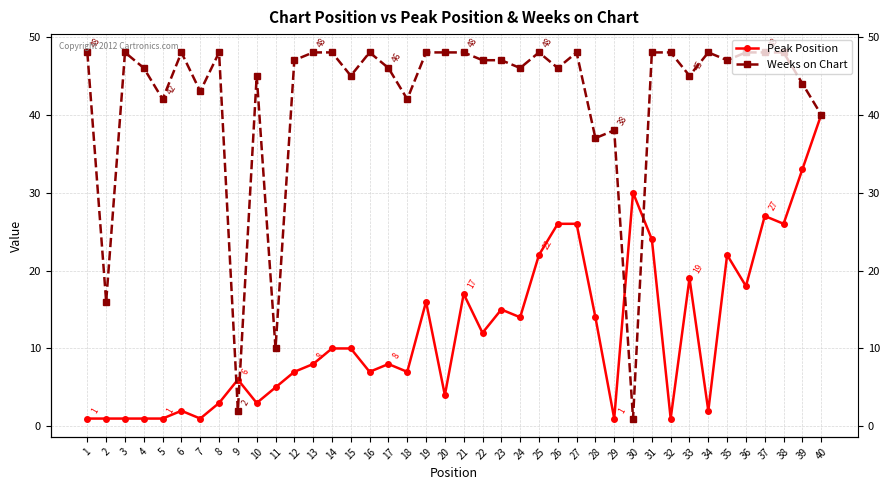

At 35, list the series in order from smallest to largest.

Peak Position, Weeks on Chart